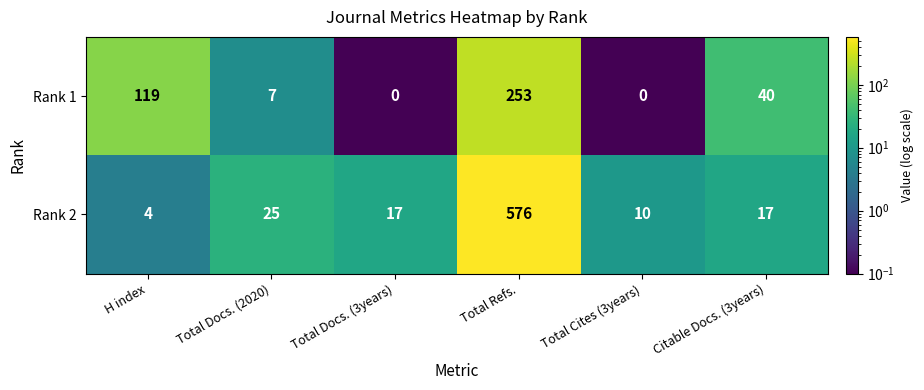

Reading left to right, list all the values displayed in this chart.

Rank 1: H index=119	Total Docs. (2020)=7	Total Docs. (3years)=0	Total Refs.=253	Total Cites (3years)=0	Citable Docs. (3years)=40
Rank 2: H index=4	Total Docs. (2020)=25	Total Docs. (3years)=17	Total Refs.=576	Total Cites (3years)=10	Citable Docs. (3years)=17